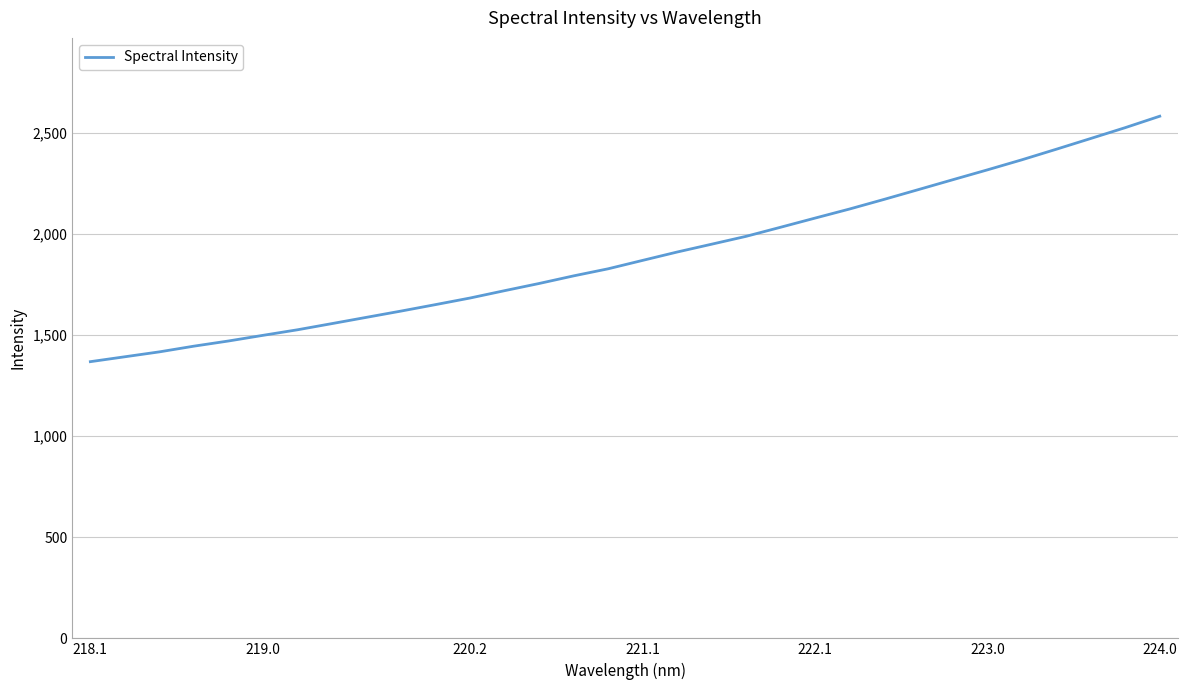

What is the minimum value shown in the chart?

1368.3